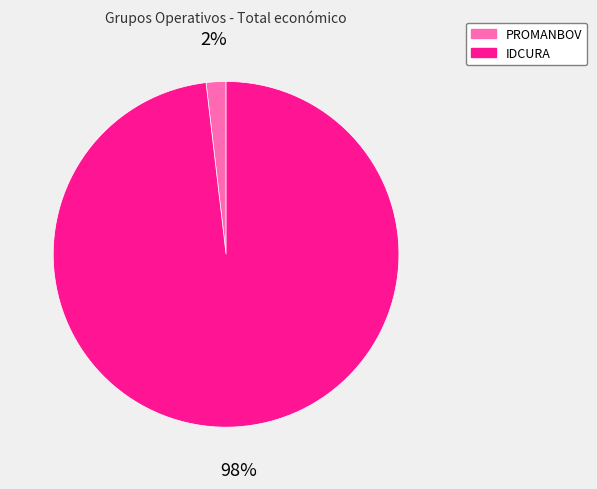

How many segments does this pie chart have?

2